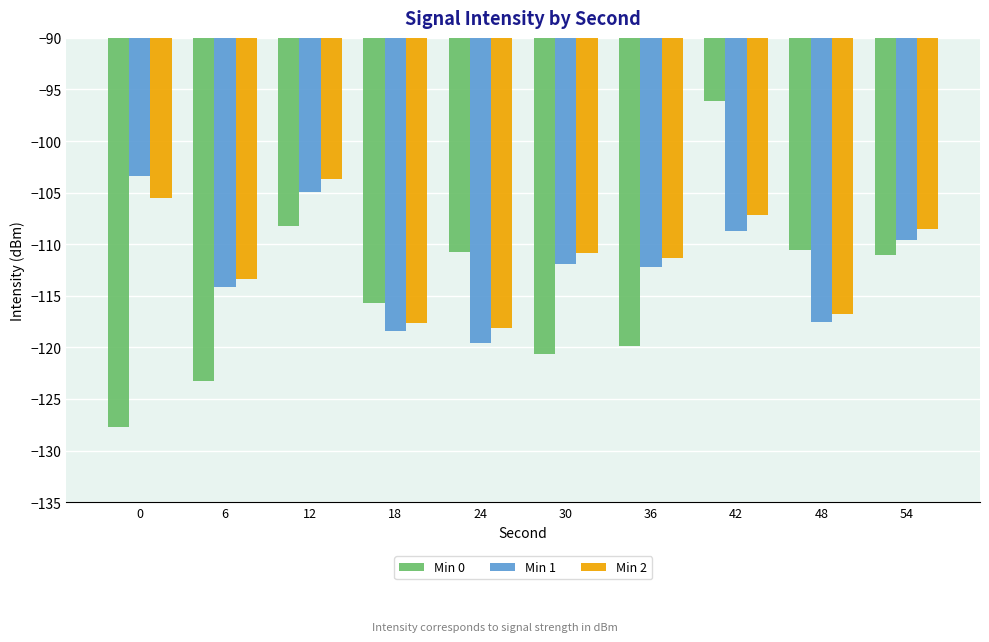

What is the sum of all Min 0 values?

-1143.8